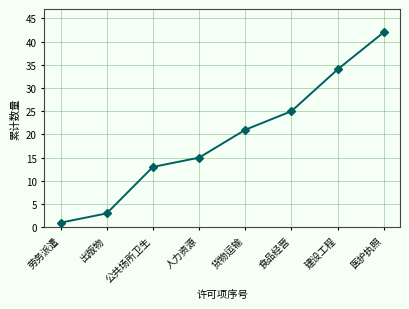

What is the label of the 3rd point from the left?

公共场所卫生